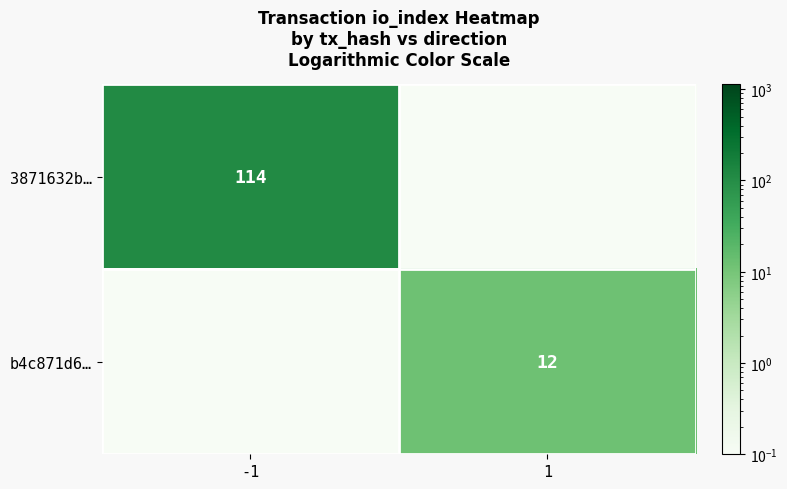

What is the smallest value displayed?

0.1